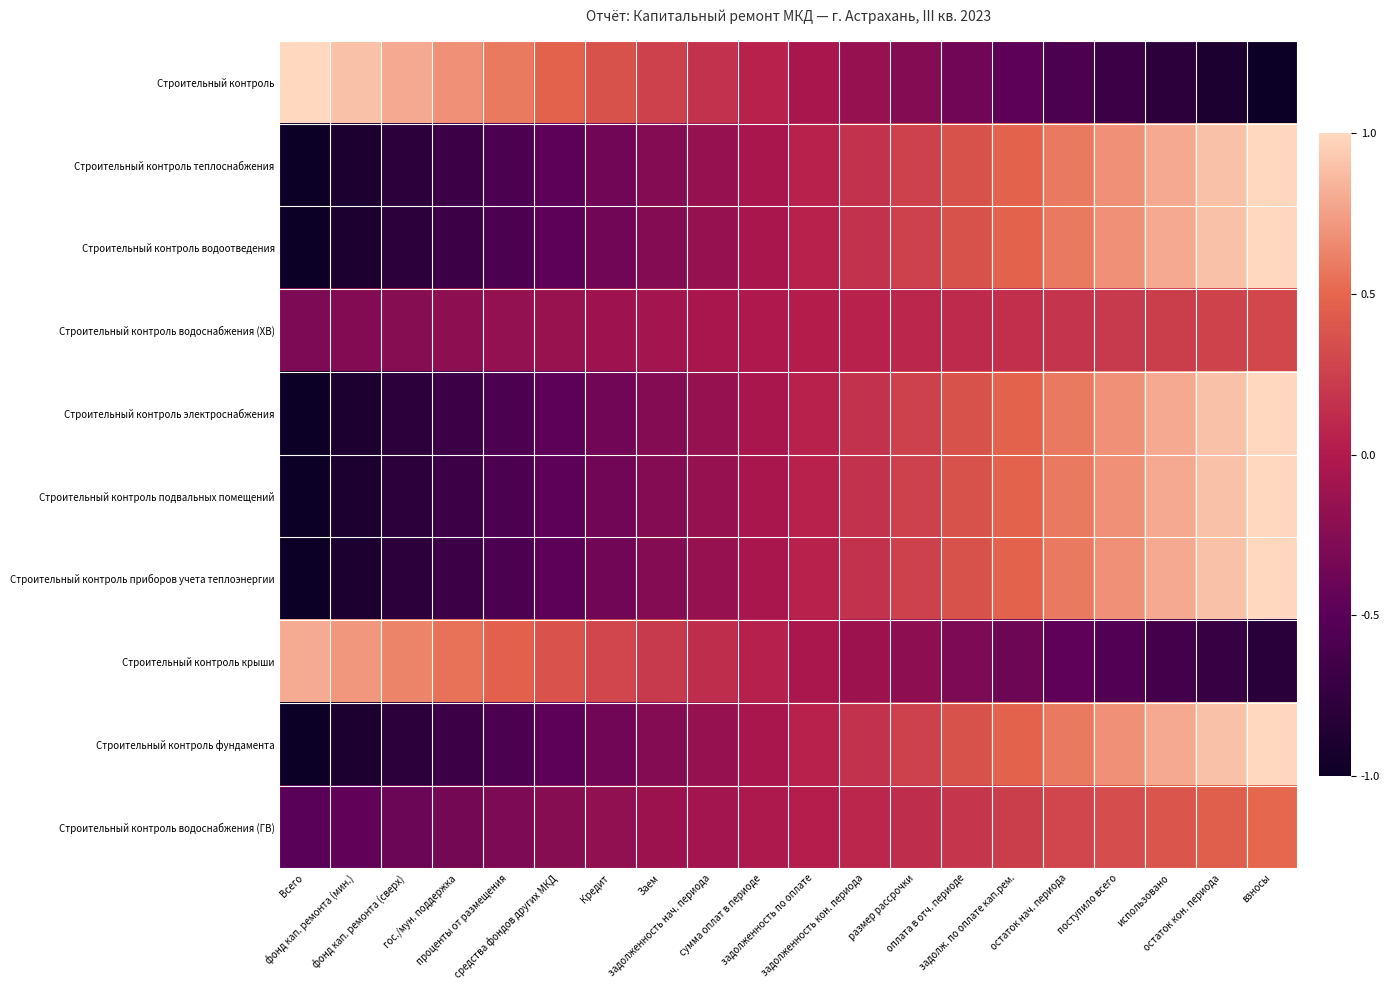

What is the total value across all series at использовано?

3.9